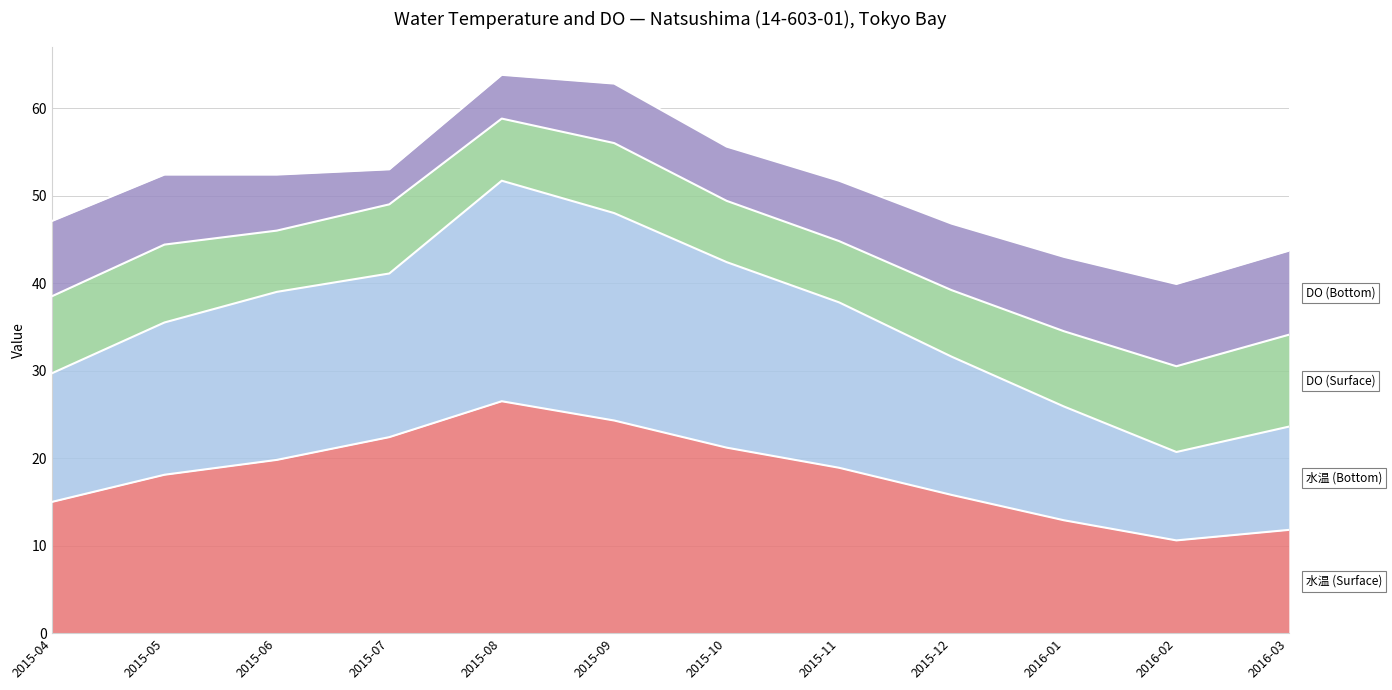

How many interior local valleys does the 水温 (Bottom) series have?

1